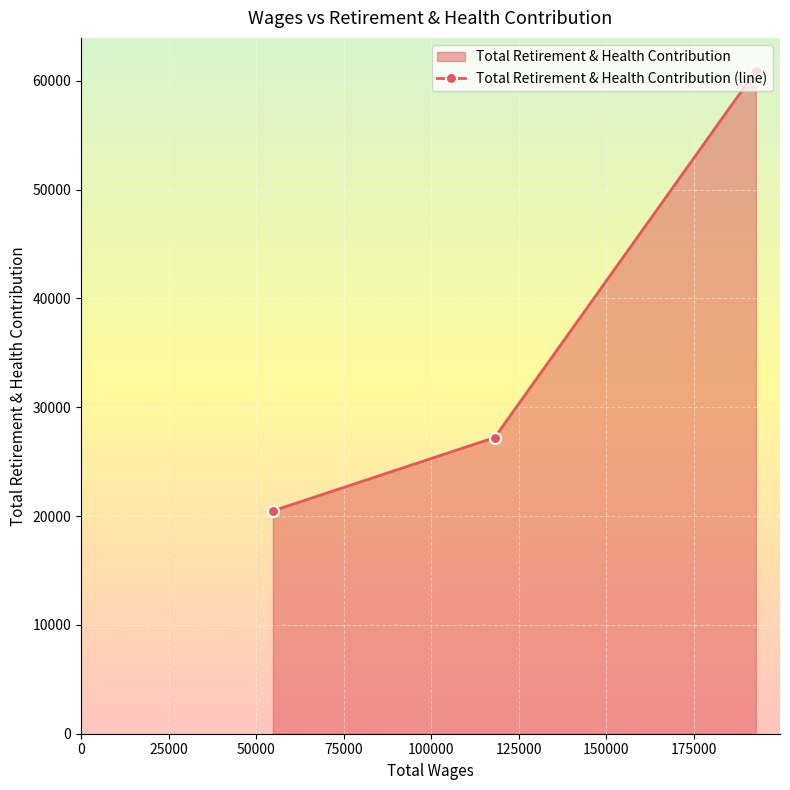

What is the sum of all values?

108582